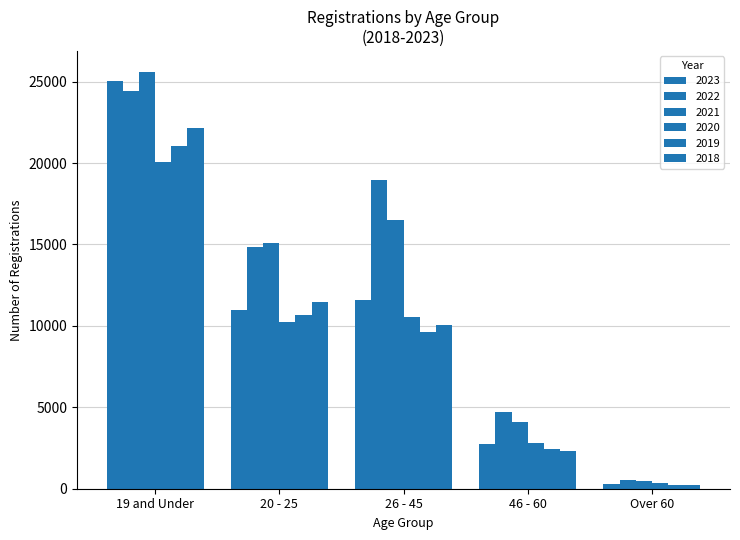

Does the chart contain stacked bars?

No